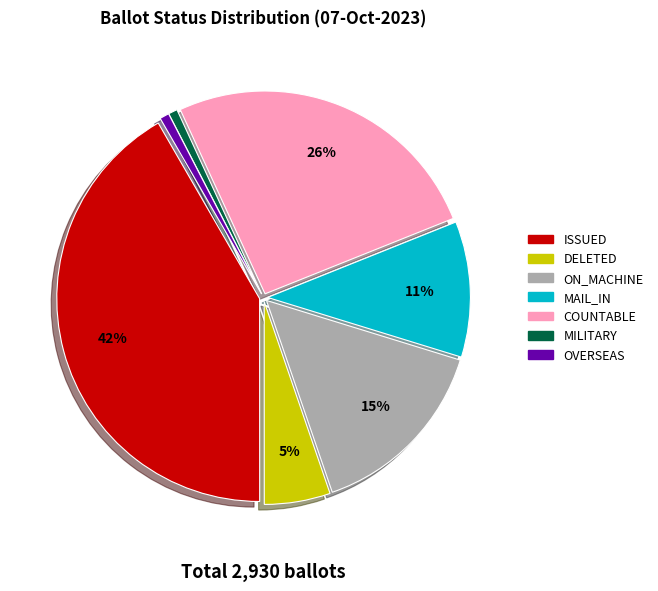

Is there any slice that represents more than half of the pie?

No